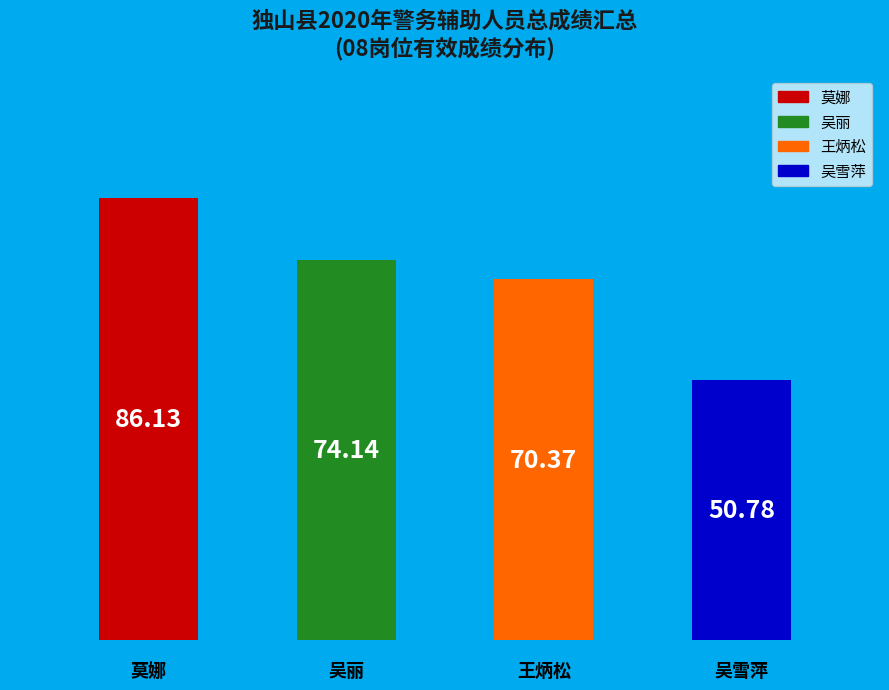

Does the chart contain any negative values?

No